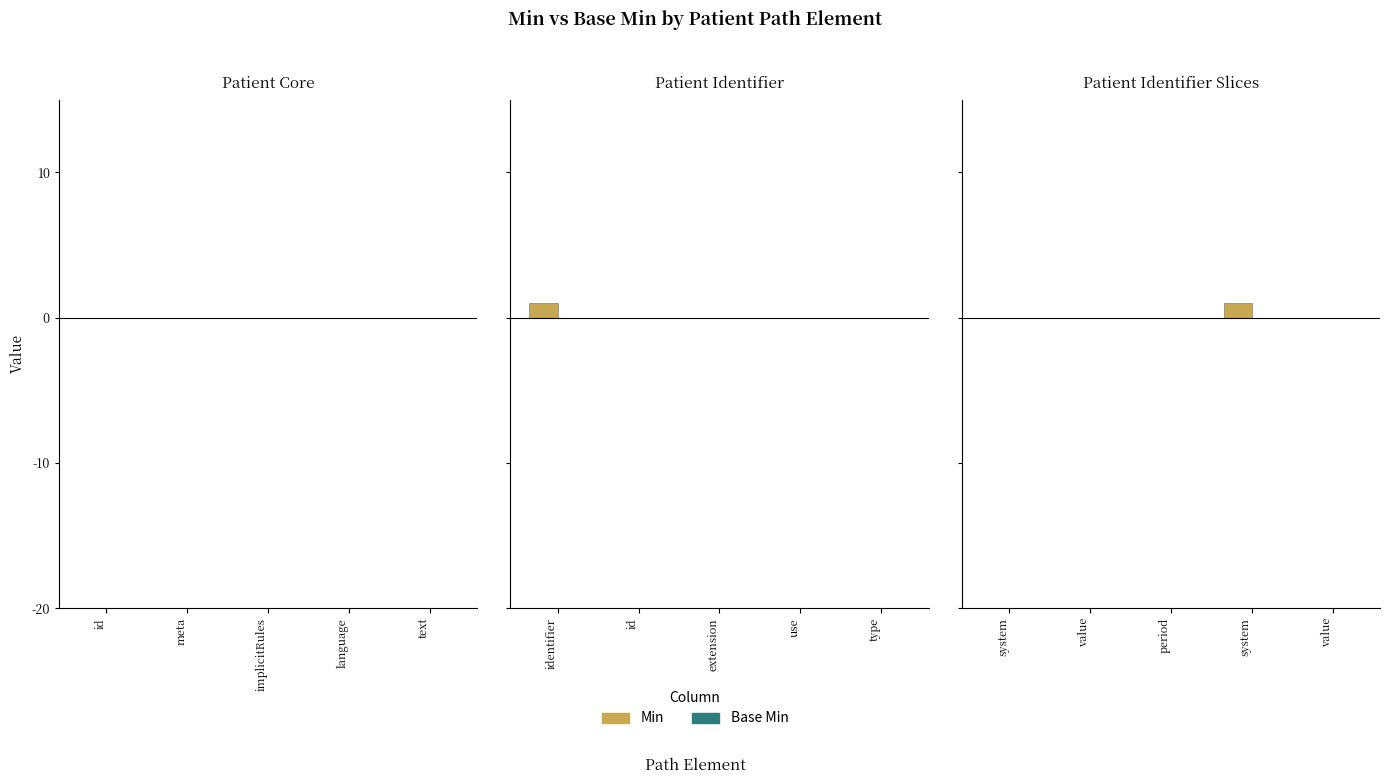

What is the value of the Min bar at the 4th from the left?

1